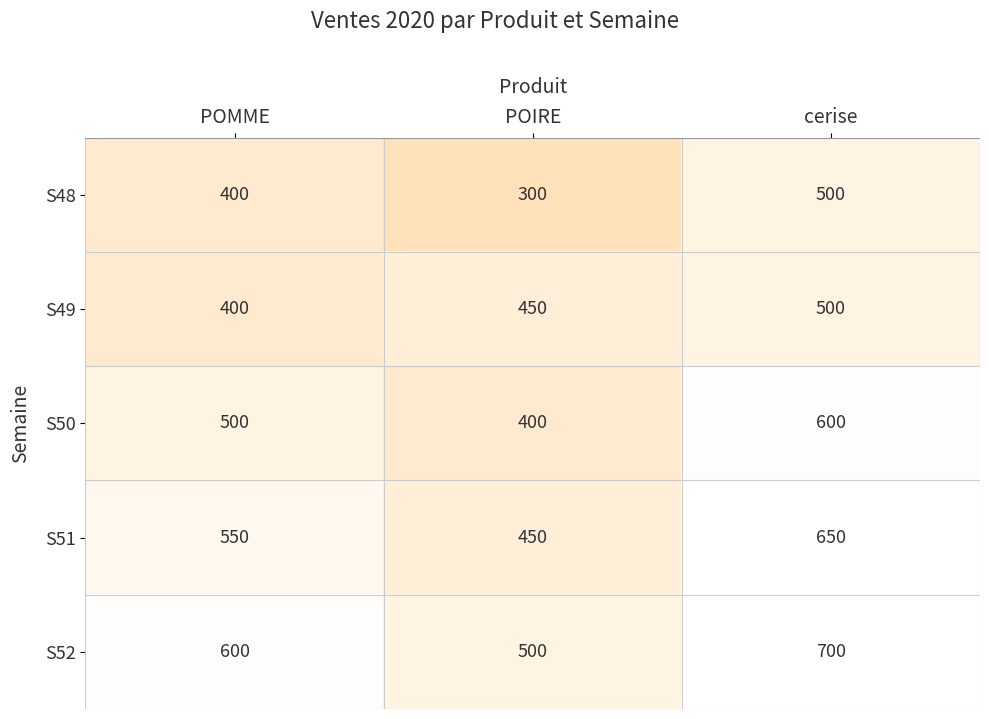

How many S51 values are between 450 and 650?

3